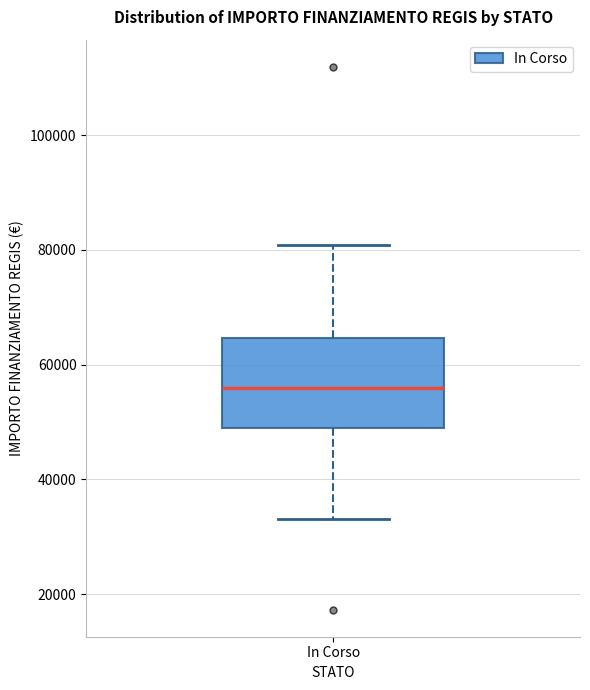

Where is the lower edge of the box for In Corso on the y-axis? The values are not printed on the chart, so give them approximately, as read against the axis.

50000